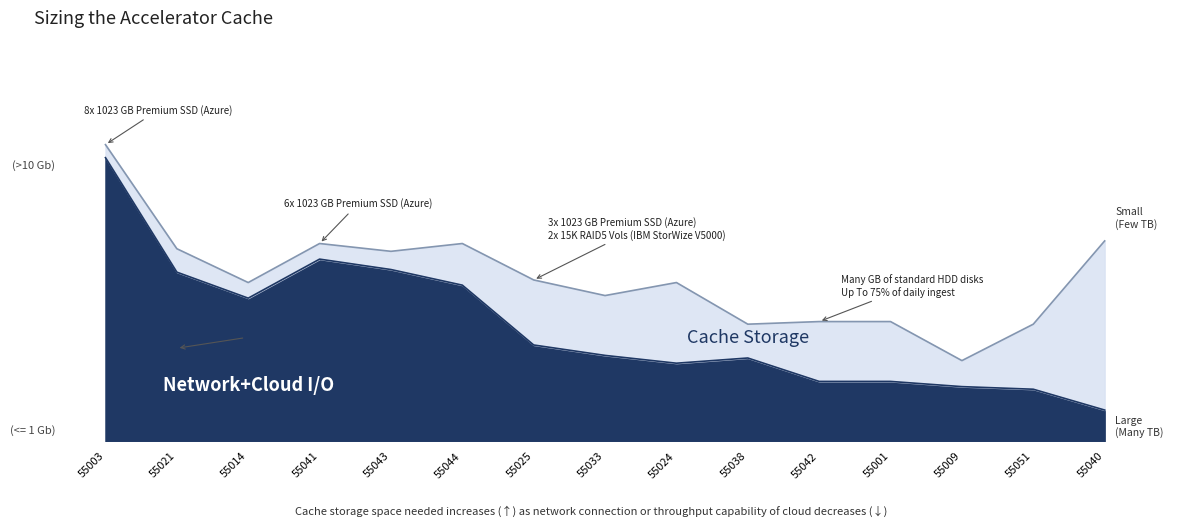

Does the chart have visible grid lines?

No